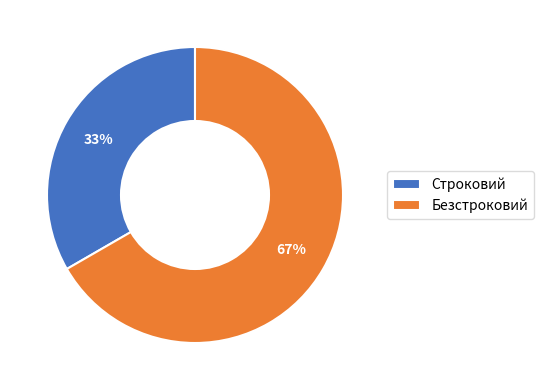

Which slice is the largest?

Безстроковий